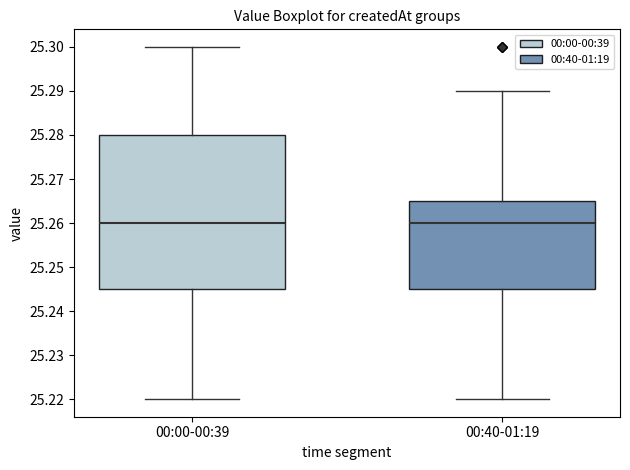

Which box is the tallest, from its lower edge to its upper edge?

00:00-00:39